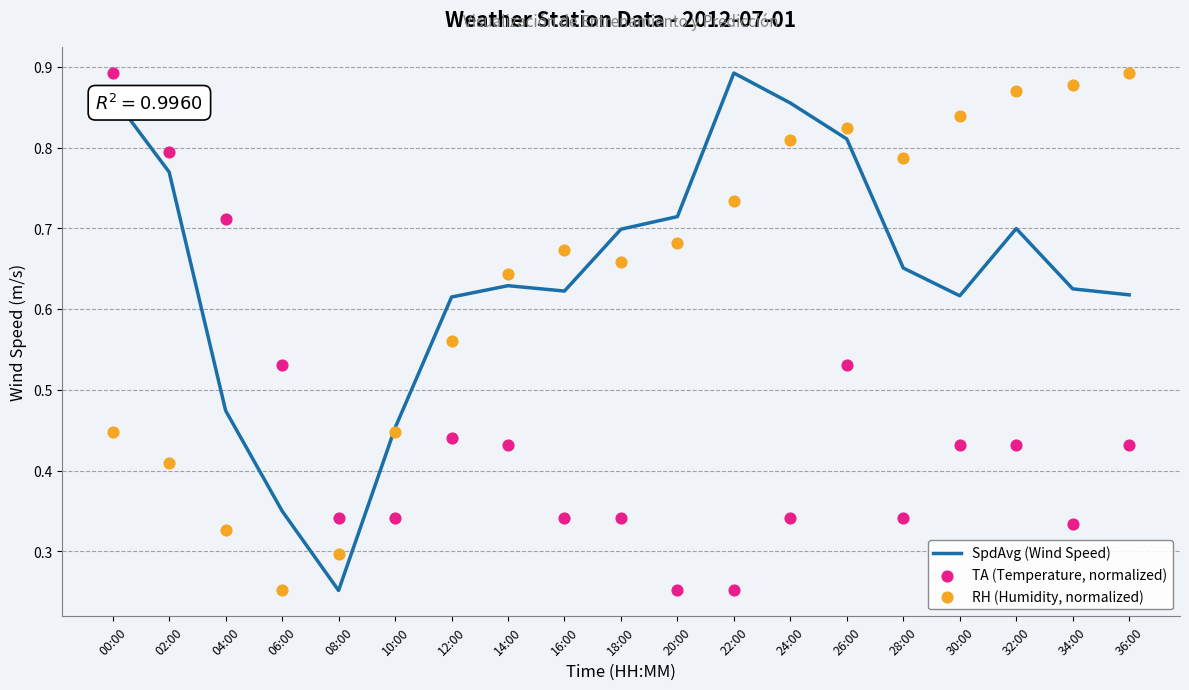

At which category is the sum across all series the highest?

00:00